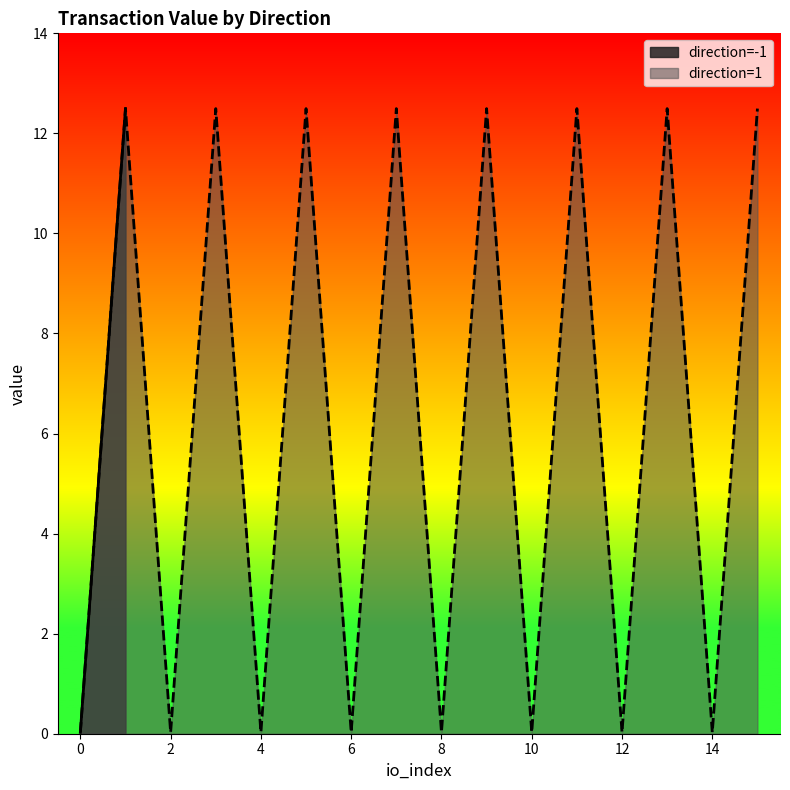

At which category is the sum across all series the highest?

1